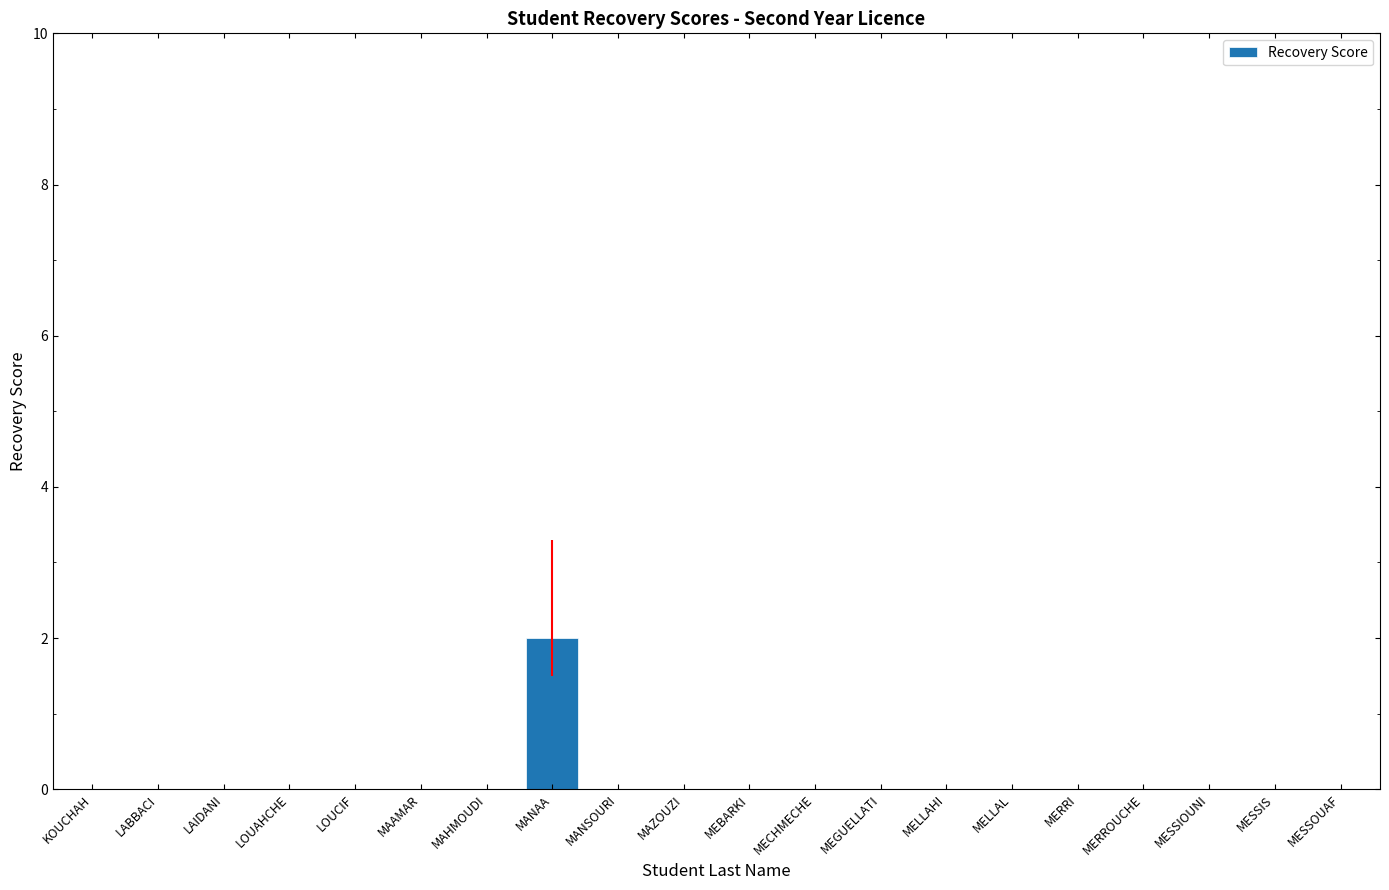

At which category does the chart reach its peak across all series?

MANAA